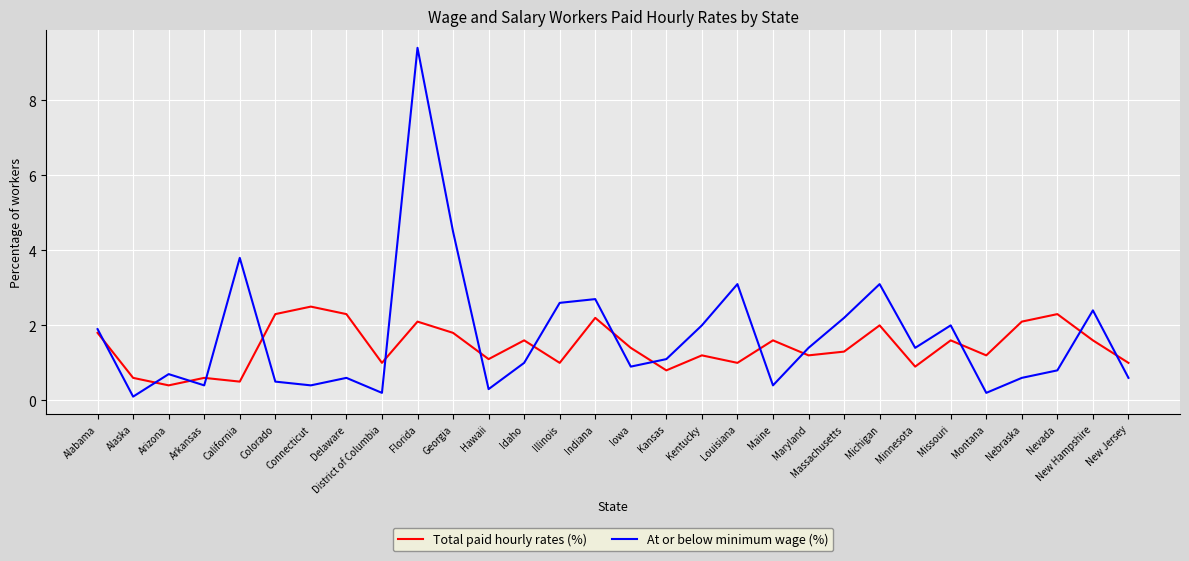

Is this an area chart (filled region under the line)?

No